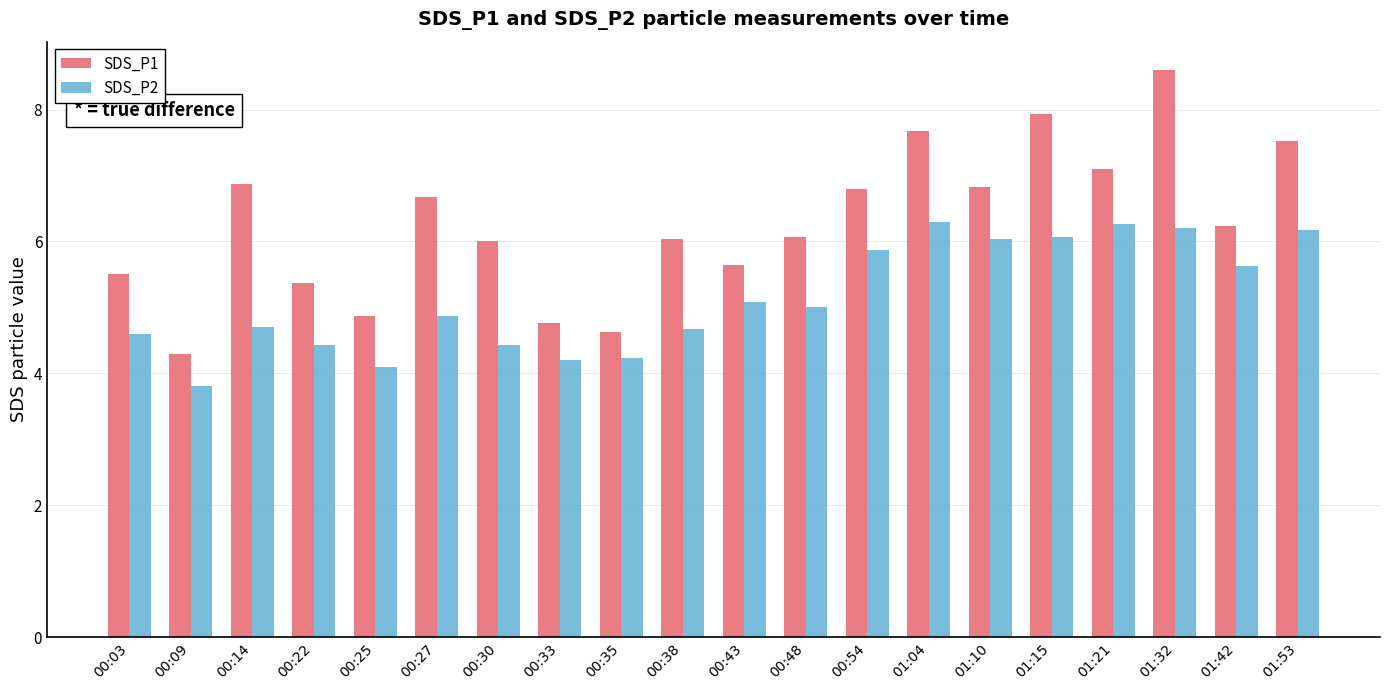

Which series has the widest spread of values?

SDS_P1